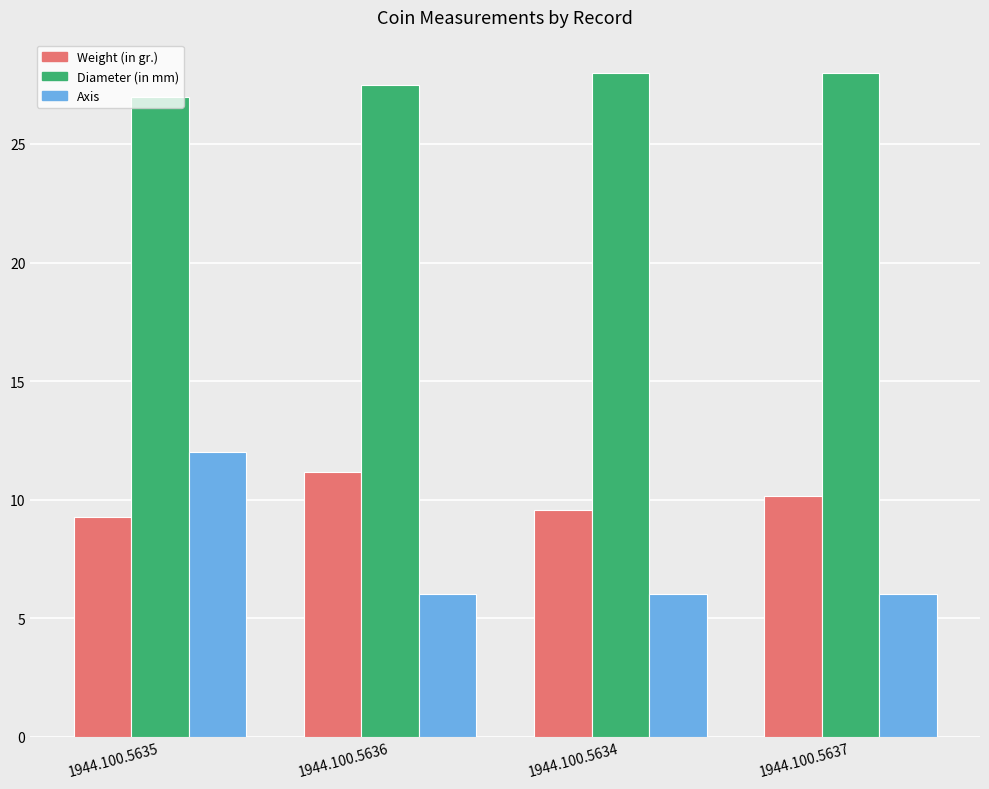

The Diameter (in mm) series shows 9.8 at 1944.100.5636. True or false?

False